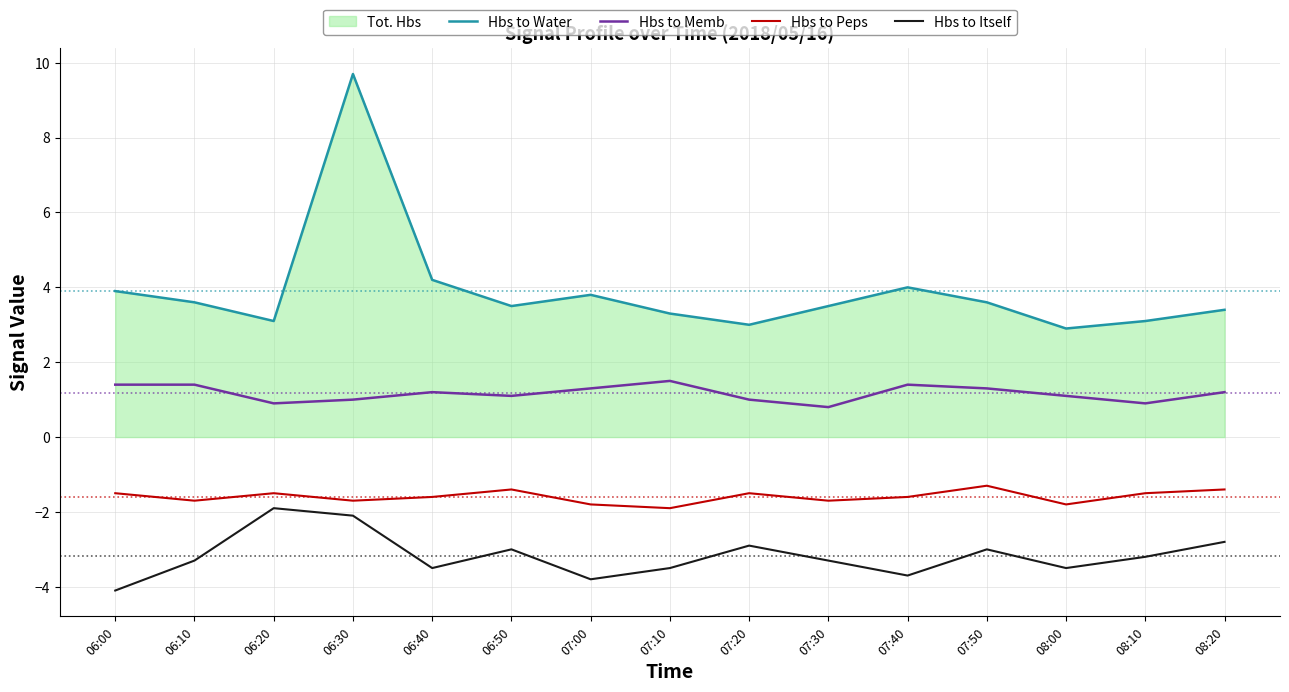

What is the total value across all series at 07:30?

-0.7